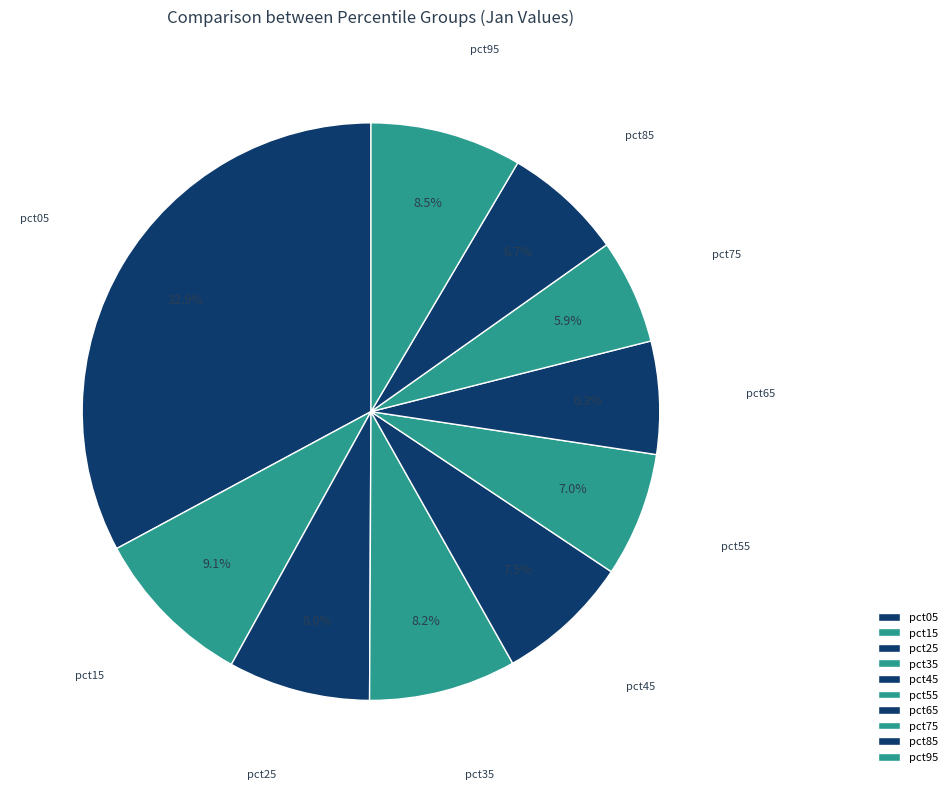

How many slices are in this pie chart?

10